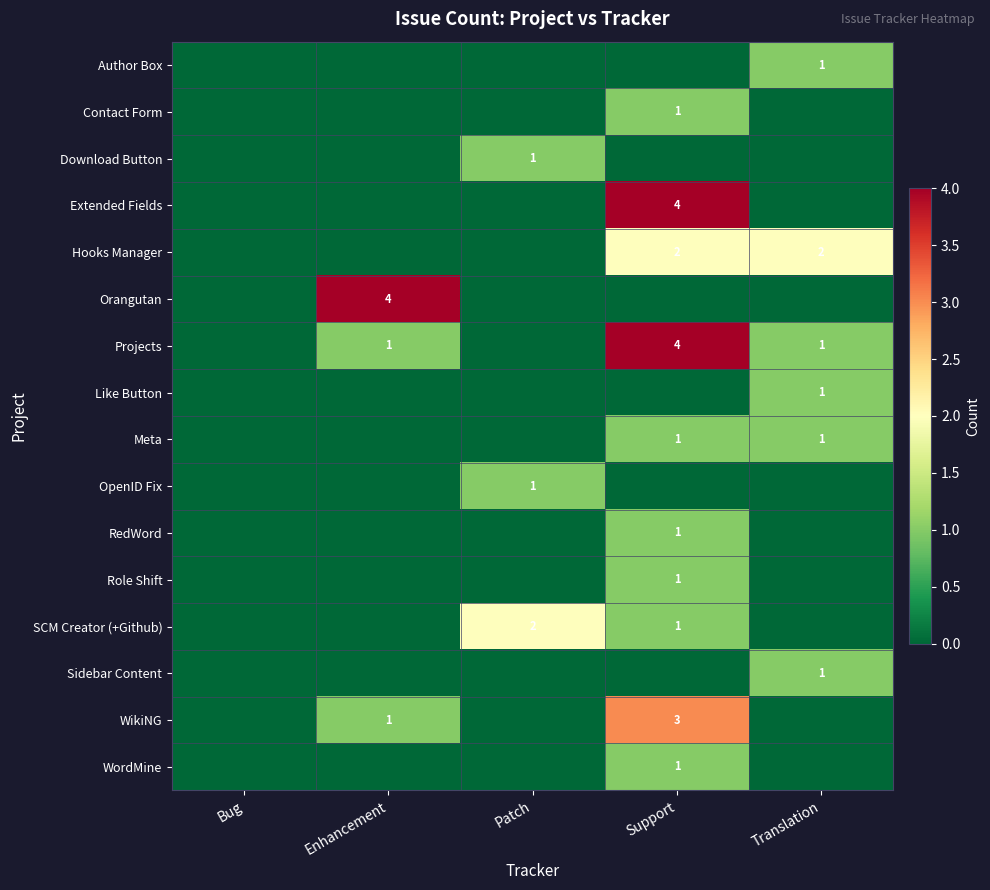

True or false: WikiNG has a value of 3 at Support.

True